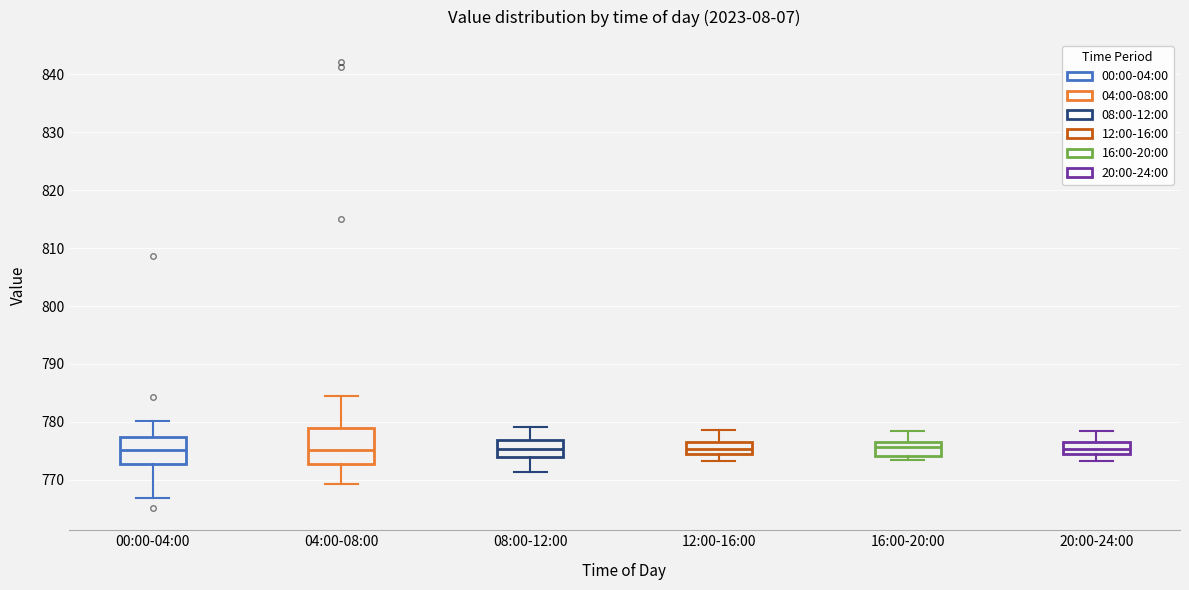

Reading left to right, read every box against the y-axis: the position of its median line, the range the box covers, and the ends of its whiskers. The values are not printed on the chart, so give them approximately, as read against the axis.

00:00-04:00: median 775, box 773 to 777, whiskers 767 to 780
04:00-08:00: median 775, box 773 to 779, whiskers 769 to 784
08:00-12:00: median 775, box 774 to 777, whiskers 771 to 779
12:00-16:00: median 775 (inside the box), box 775 to 777, whiskers 773 to 779
16:00-20:00: median 776, box 774 to 777, whiskers 773 to 778
20:00-24:00: median 775, box 774 to 777, whiskers 773 to 779